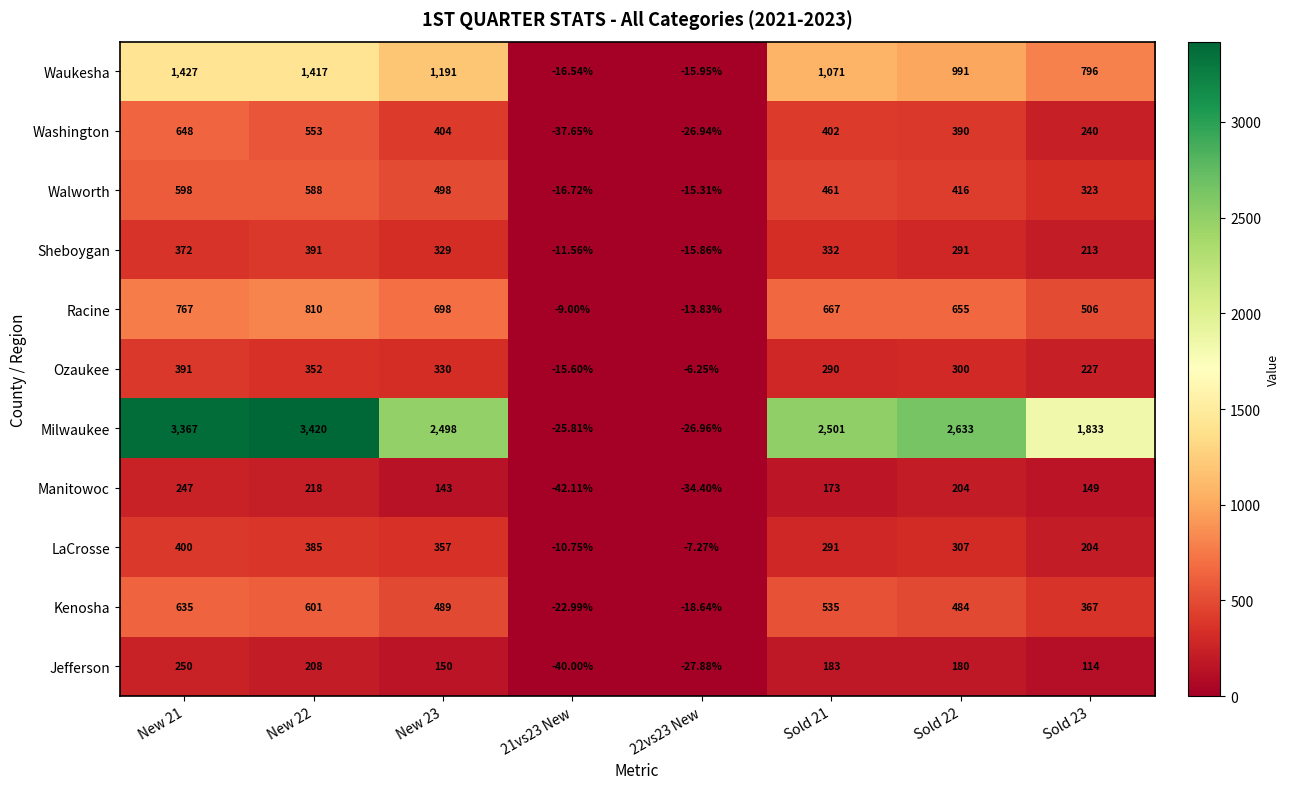

Rank the series at New 21 from lowest to highest value.

Manitowoc, Jefferson, Sheboygan, Ozaukee, LaCrosse, Walworth, Kenosha, Washington, Racine, Waukesha, Milwaukee